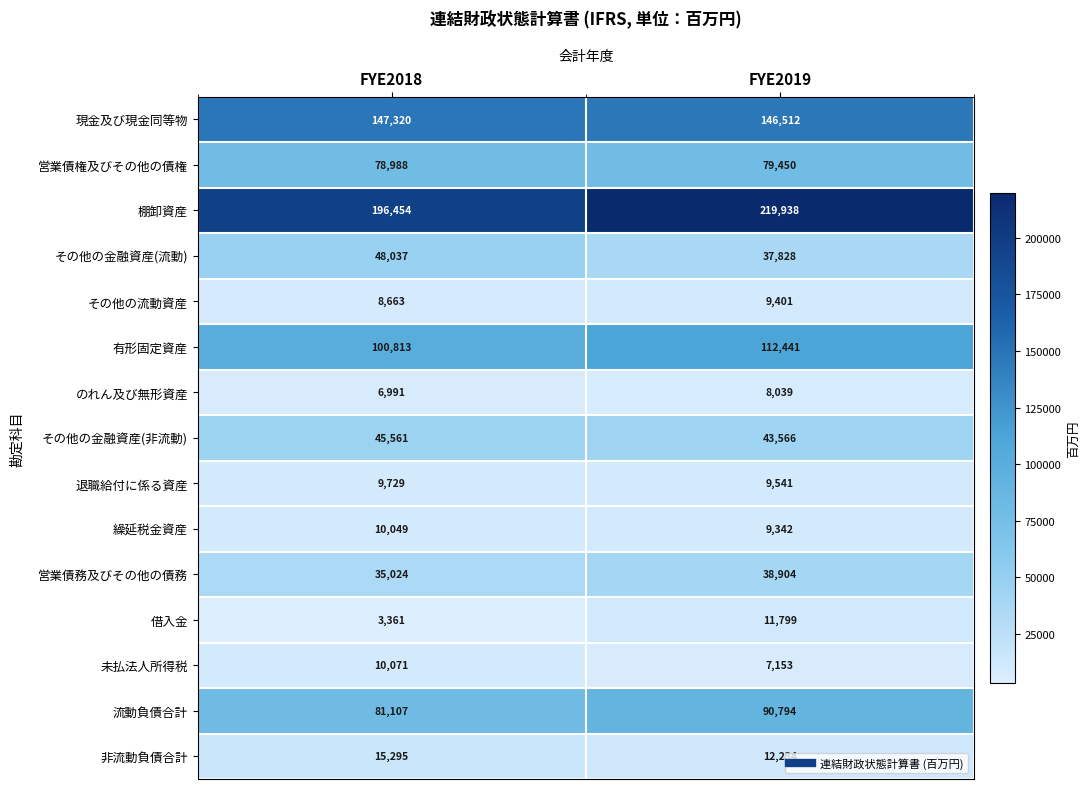

At FYE2019, list the series in order from smallest to largest.

未払法人所得税, のれん及び無形資産, 繰延税金資産, その他の流動資産, 退職給付に係る資産, 借入金, 非流動負債合計, その他の金融資産(流動), 営業債務及びその他の債務, その他の金融資産(非流動), 営業債権及びその他の債権, 流動負債合計, 有形固定資産, 現金及び現金同等物, 棚卸資産